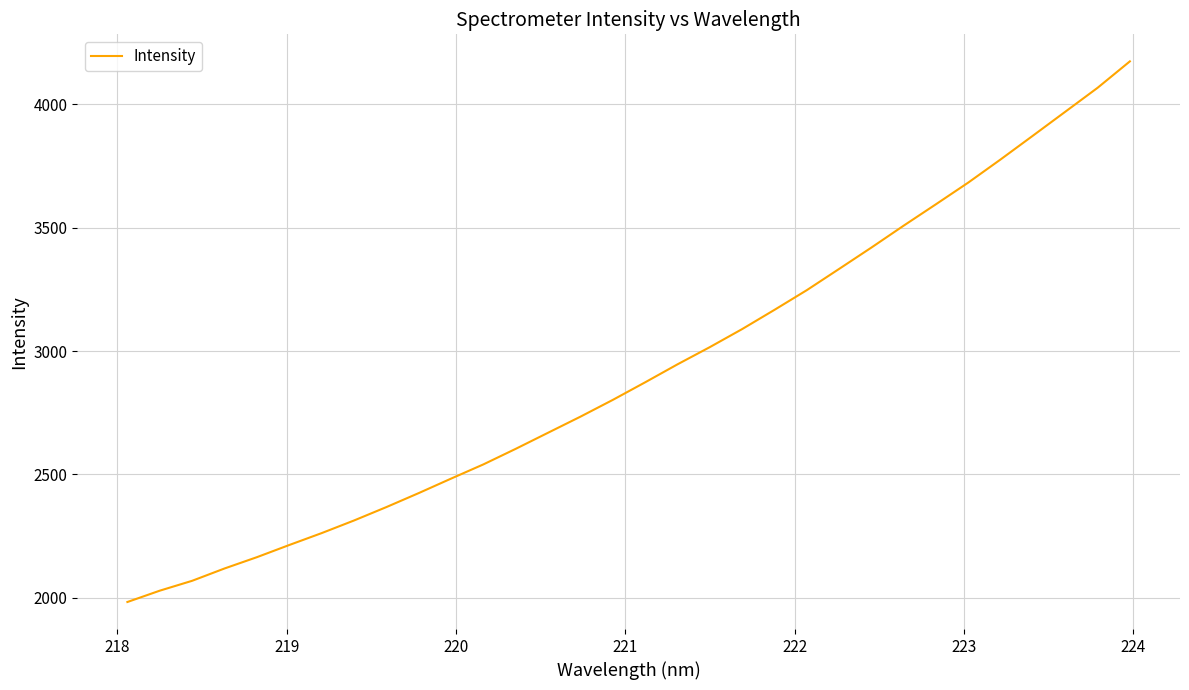

What is the difference between the maximum and minimum values?

2191.6